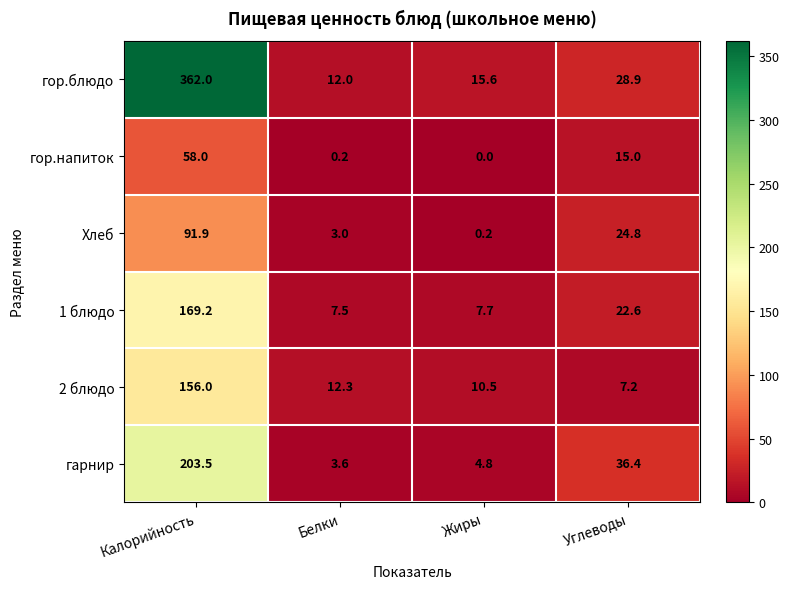

Count the number of data series in this chart.

6